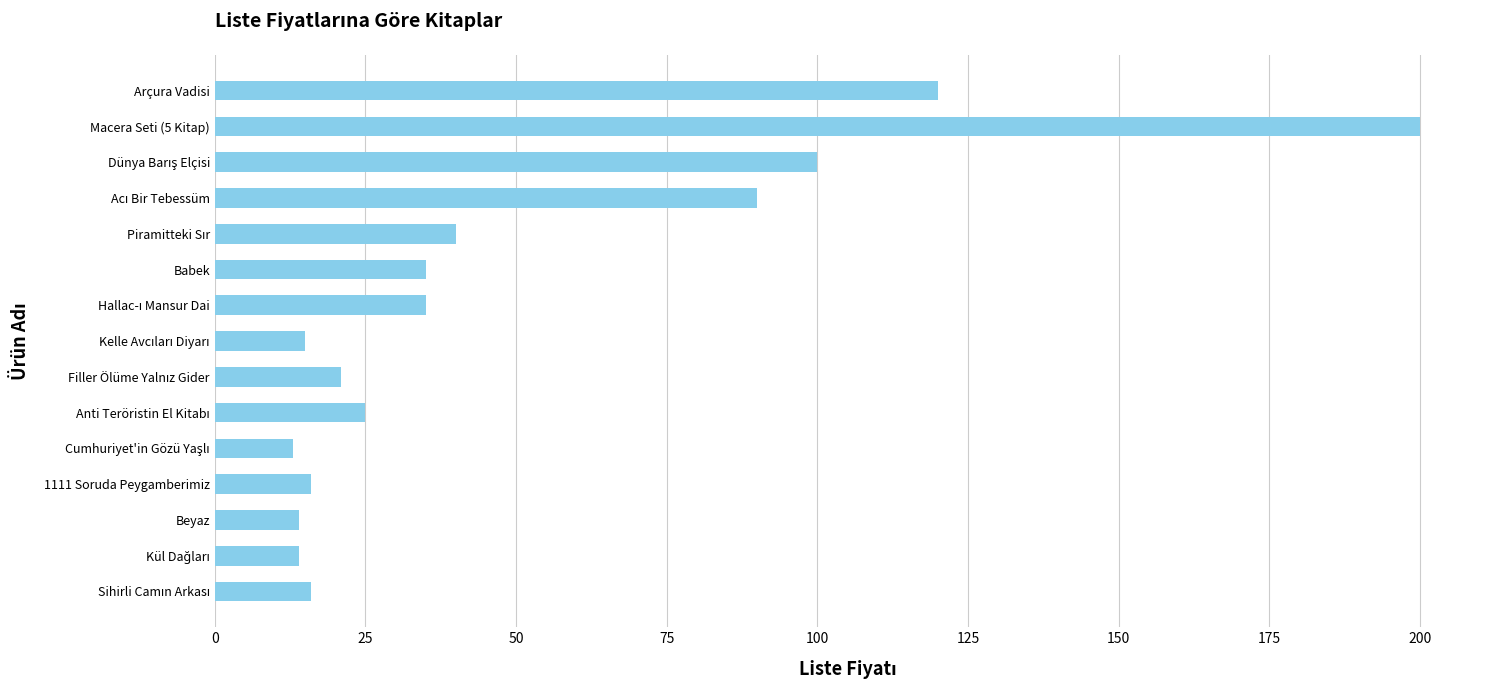

At which category does the chart reach its peak across all series?

Macera Seti (5 Kitap)